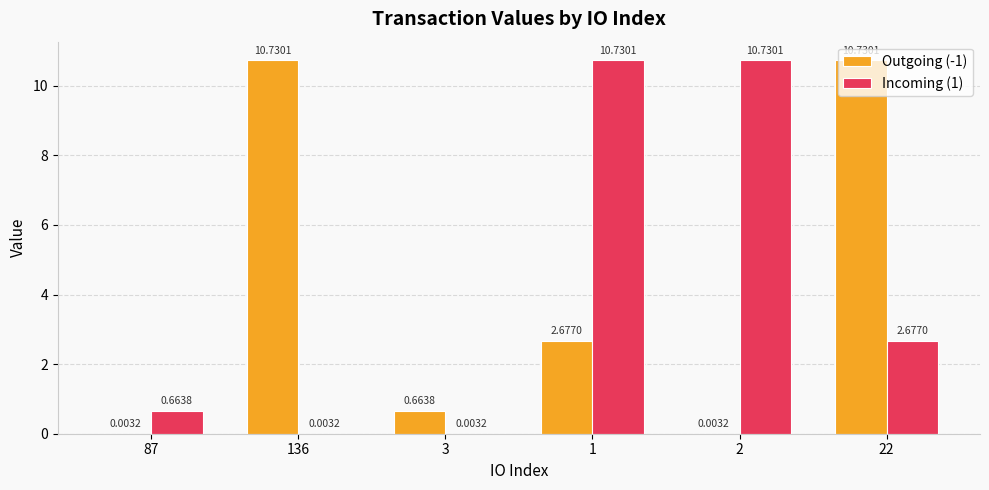

What is the sum of all Incoming (1) values?

24.8